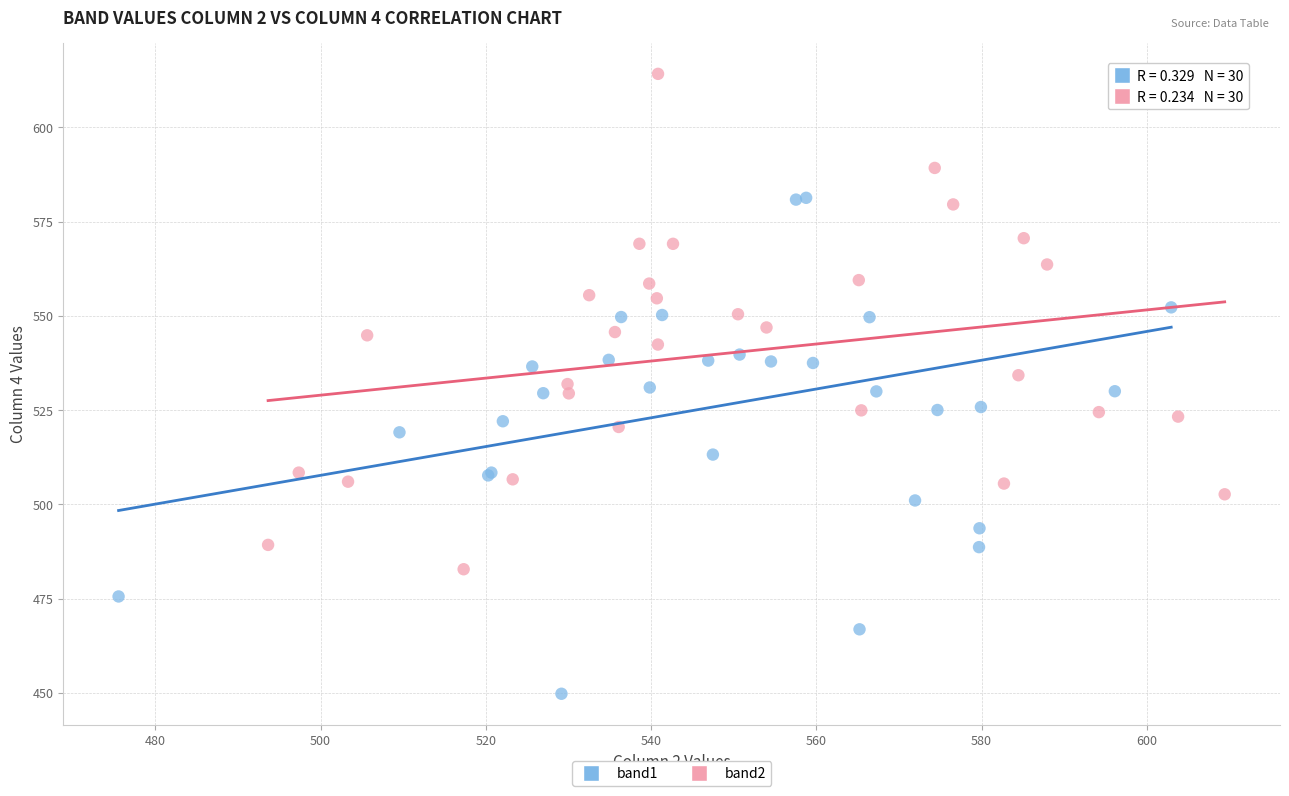

Which series reaches the minimum Y coordinate?

band1